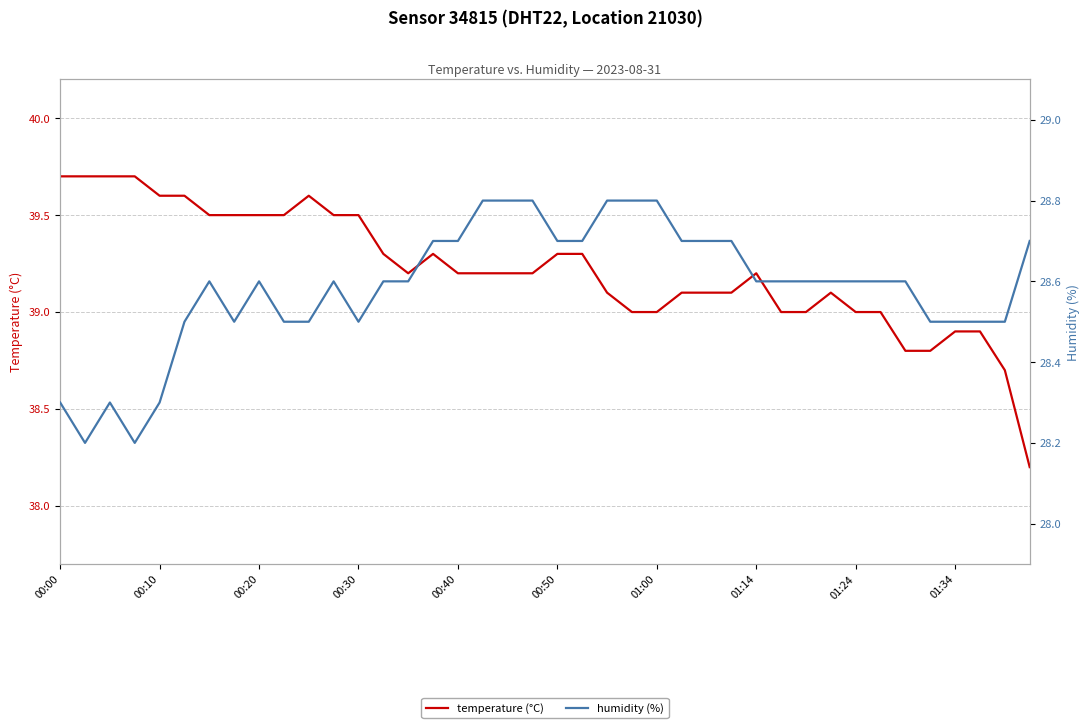

True or false: humidity (%) has a value of 20.0 at 33.

False